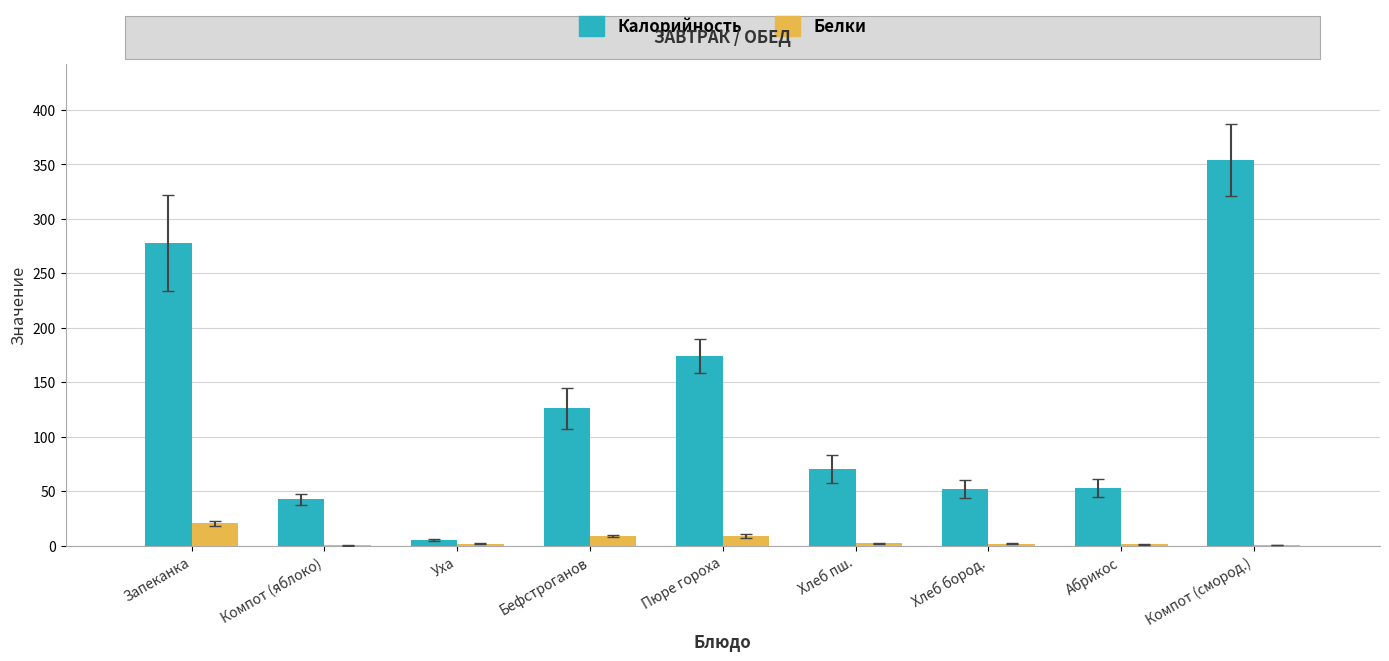

Is it true that Калорийность equals 174.6 at Пюре гороха?

True